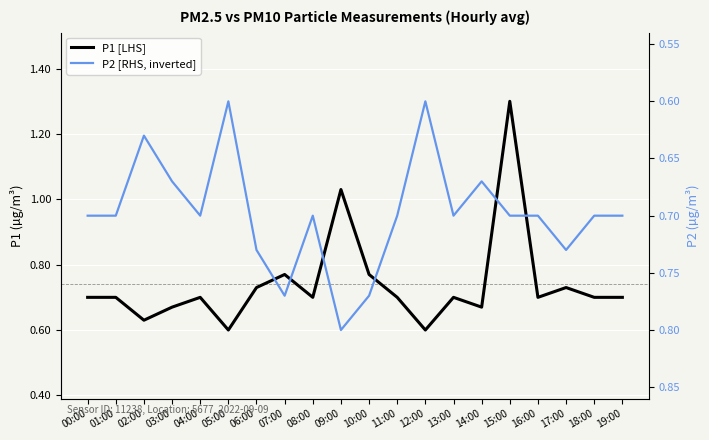

What is the difference between the P2 [RHS, inverted] values at 04:00 and 05:00?

0.1